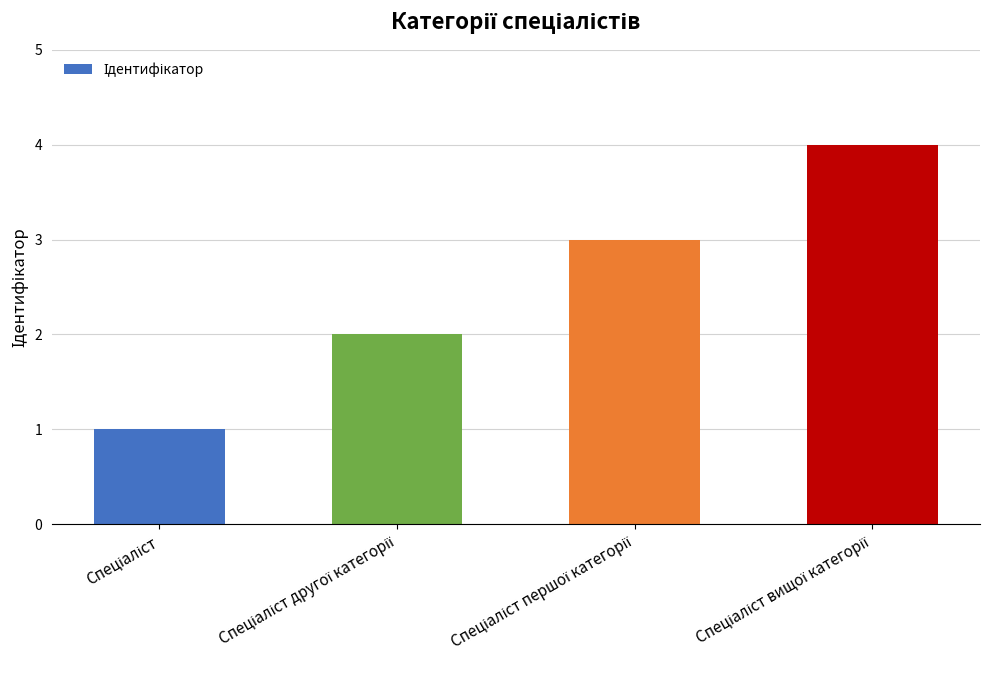

What is the greatest value displayed?

4